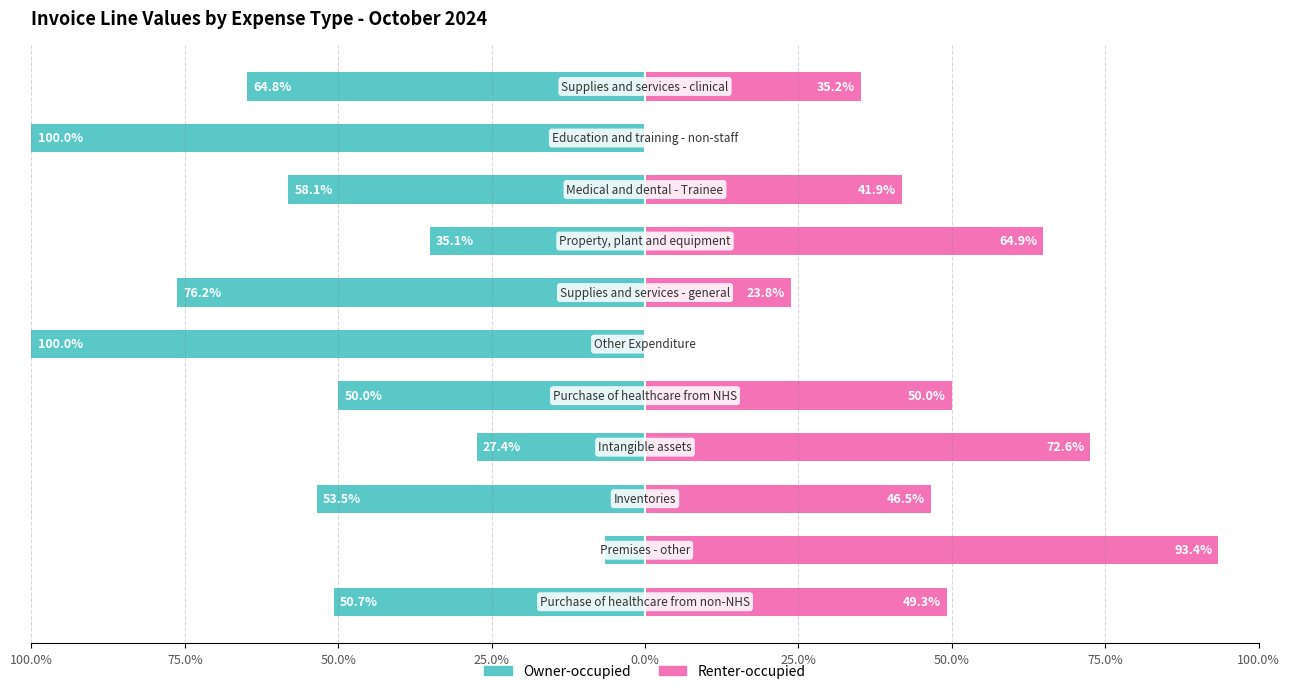

What is the spread (max minus min) of values at 75.0%?

100.0